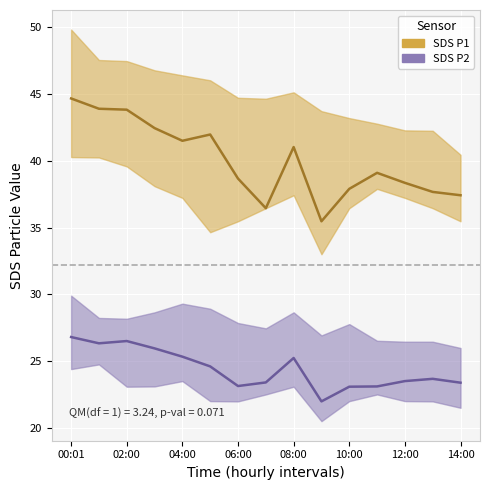

What is the sum of all SDS_P2 values?

366.0